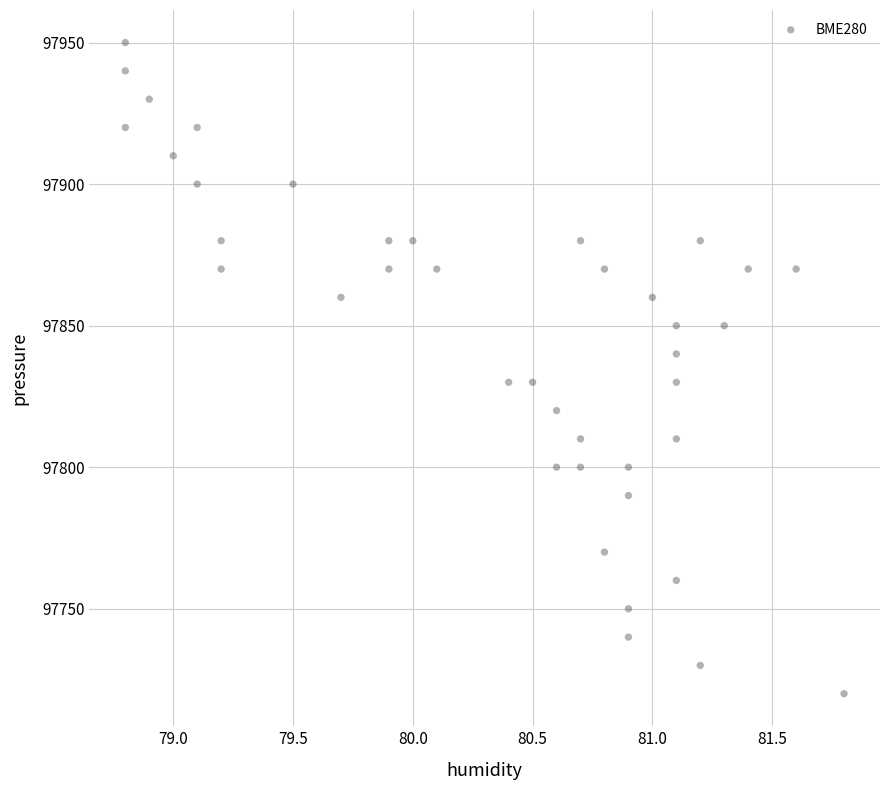

What is the range of Y values (max minus min)?

230